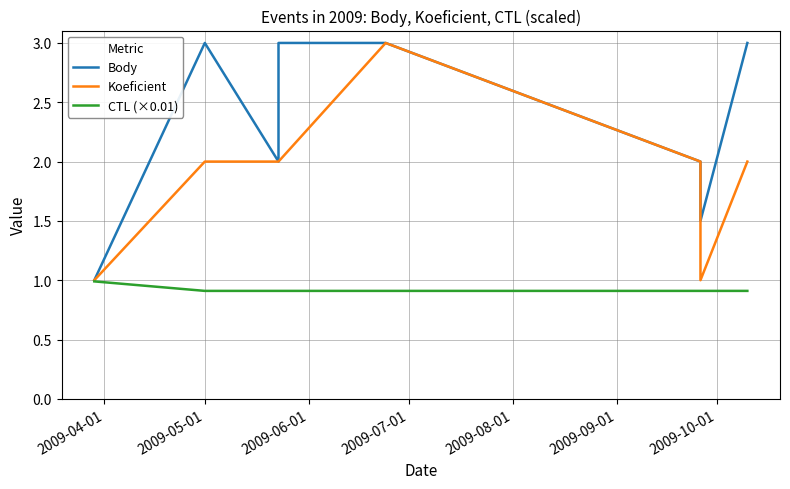

Rank the series by their average value, from highest to lowest.

Body, Koeficient, CTL (×0.01)